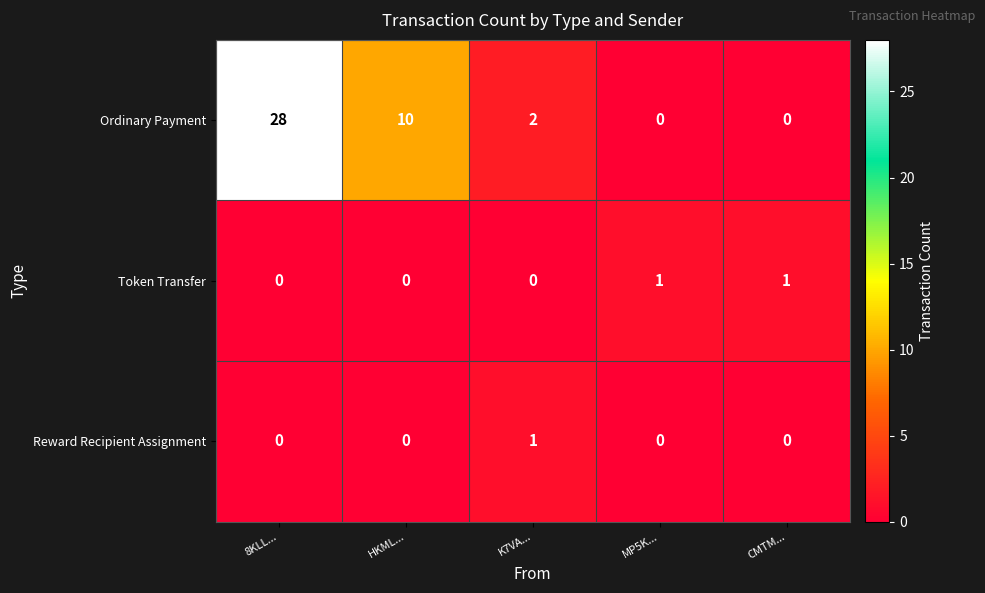

How many categories are shown in the chart?

5